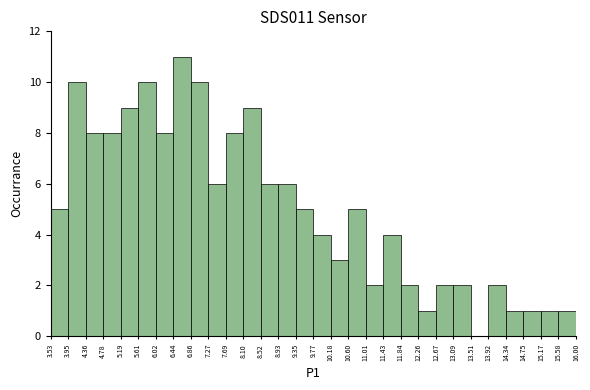

Reading left to right, list every bar in this chart as the range it spans on the x-axis followed by its height. The values are not printed on the chart, so give them approximately, as read against the axis.

3.53 to 3.95: 5
3.95 to 4.36: 10
4.36 to 4.78: 8
4.78 to 5.19: 8
5.19 to 5.61: 9
5.61 to 6.02: 10
6.02 to 6.44: 8
6.44 to 6.86: 11
6.86 to 7.27: 10
7.27 to 7.69: 6
7.69 to 8.10: 8
8.10 to 8.52: 9
8.52 to 8.93: 6
8.93 to 9.35: 6
9.35 to 9.77: 5
9.77 to 10.18: 4
10.18 to 10.60: 3
10.60 to 11.01: 5
11.01 to 11.43: 2
11.43 to 11.84: 4
11.84 to 12.26: 2
12.26 to 12.67: 1
12.67 to 13.09: 2
13.09 to 13.51: 2
13.51 to 13.92: 0
13.92 to 14.34: 2
14.34 to 14.75: 1
14.75 to 15.17: 1
15.17 to 15.58: 1
15.58 to 16.00: 1